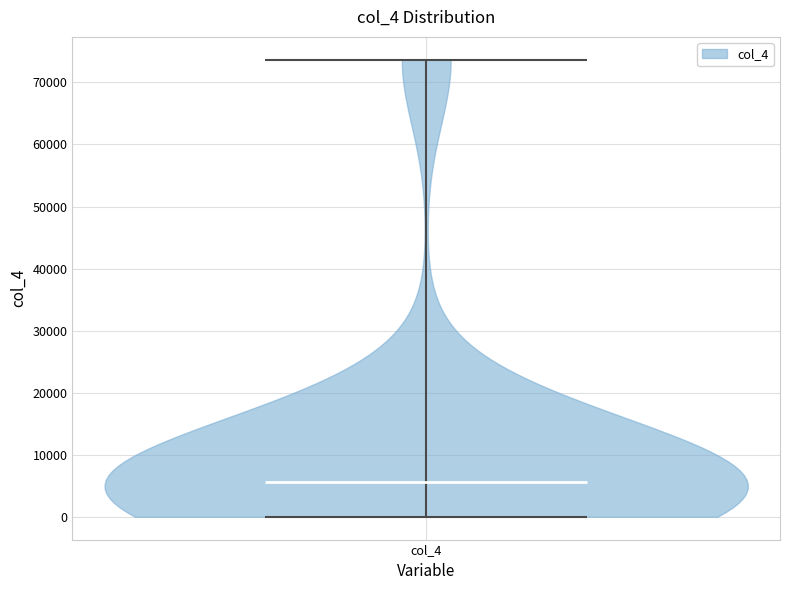

Read this violin plot against the y-axis: where its median line is, and the lowest and highest points the violin reaches. The values are not printed on the chart, so give them approximately, as read against the axis.

median line 6000, lowest point 0, highest point 74000